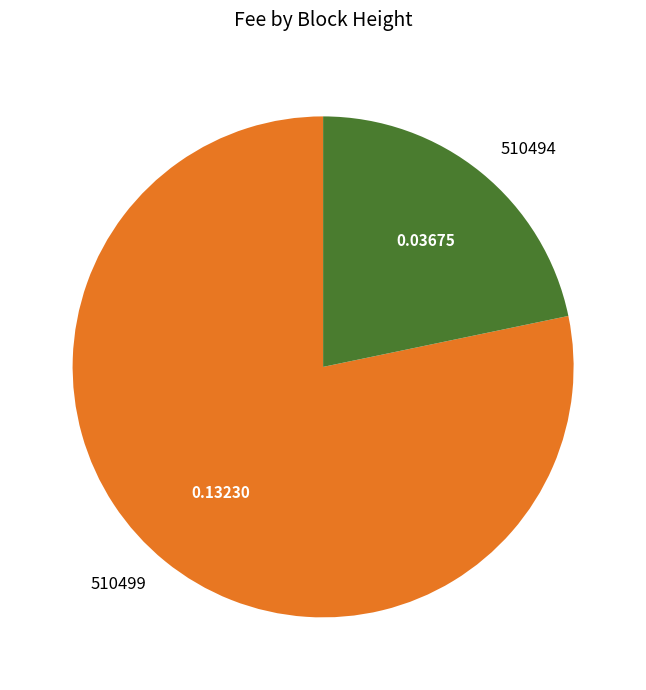

What is the largest slice in the pie chart?

510499